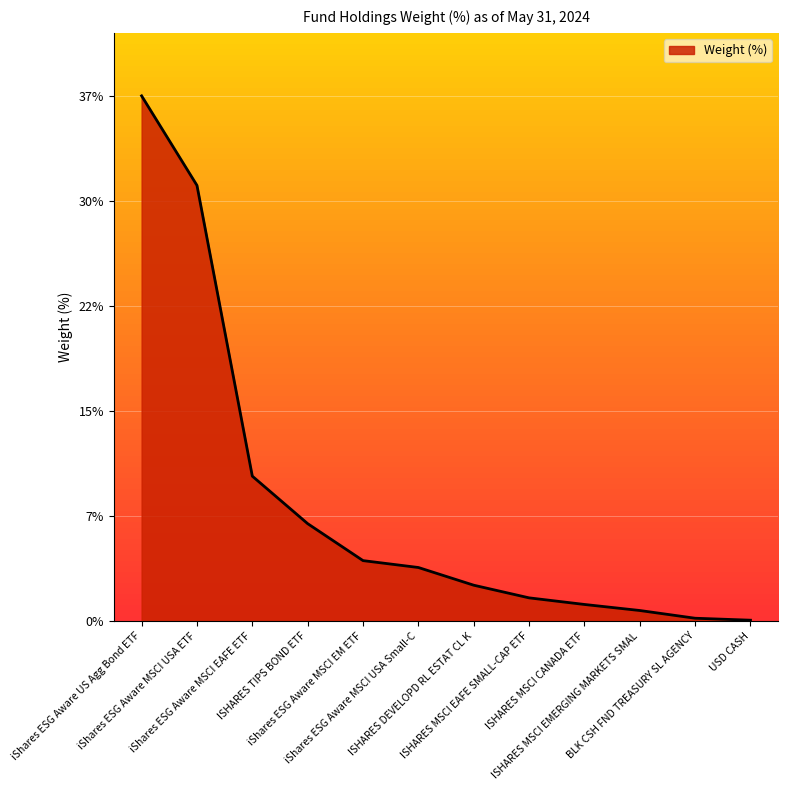

Does the chart have visible grid lines?

Yes